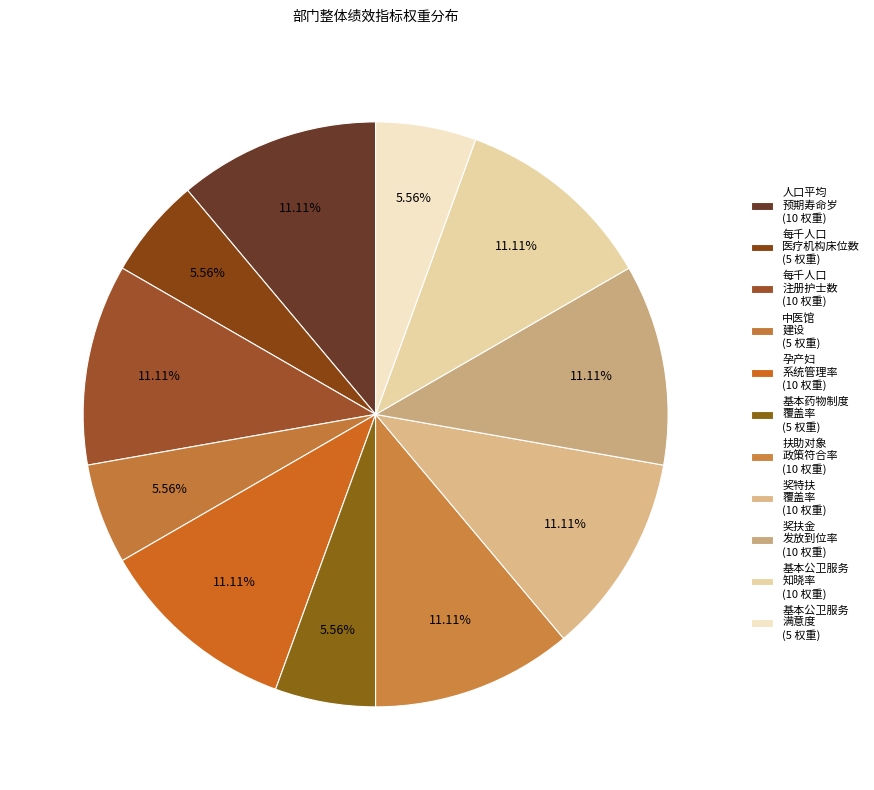

How many segments does this pie chart have?

11